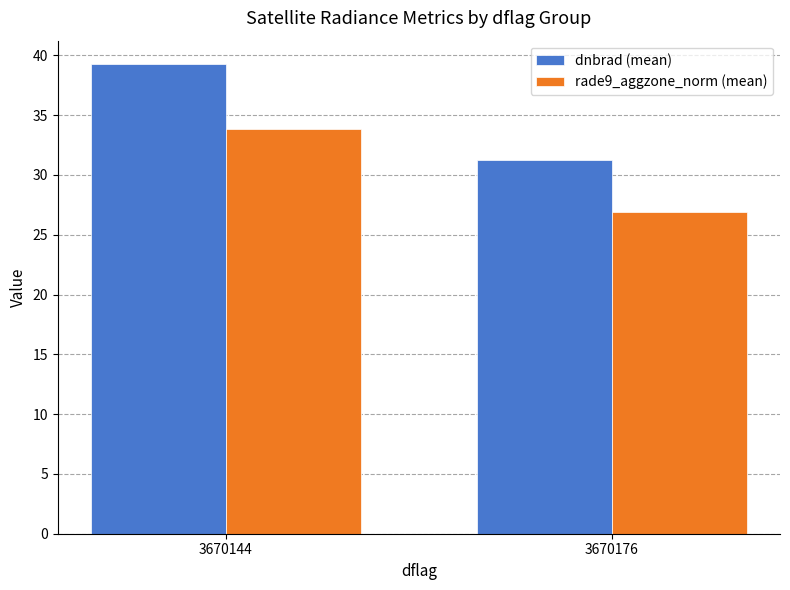

At which label is rade9_aggzone_norm (mean) closest to 30?

3670176